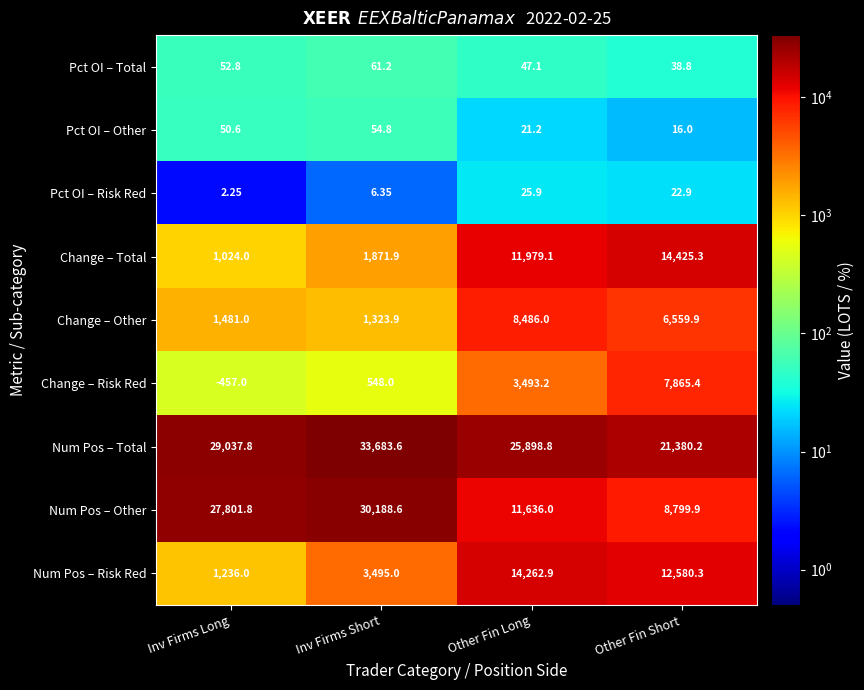

At which label is Num Pos – Other closest to 19494?

Other Fin Long